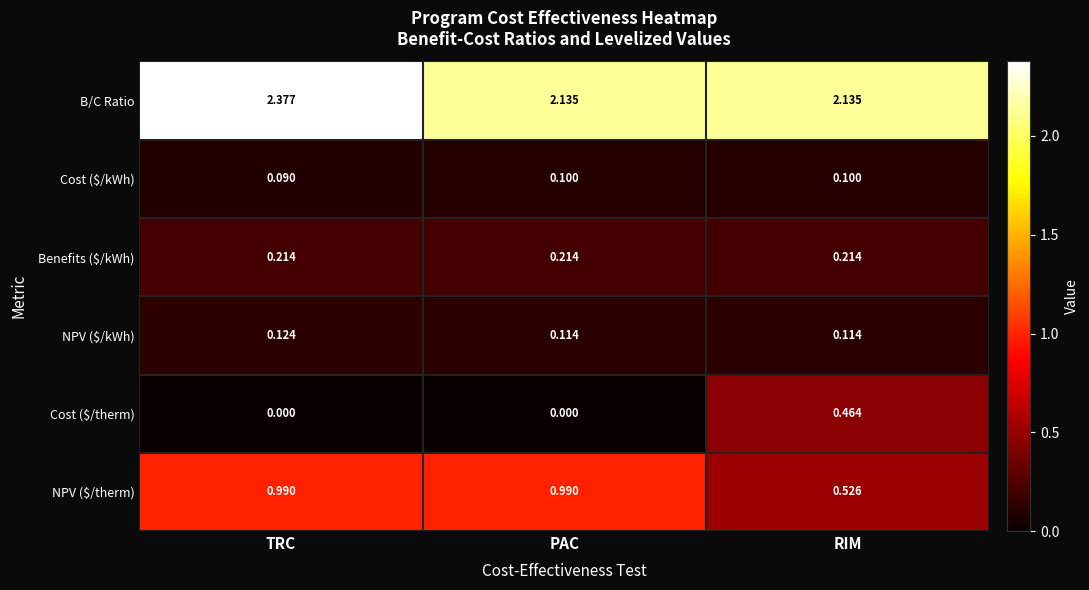

List the series in order of their peak value, highest first.

B/C Ratio, NPV ($/therm), Cost ($/therm), Benefits ($/kWh), NPV ($/kWh), Cost ($/kWh)